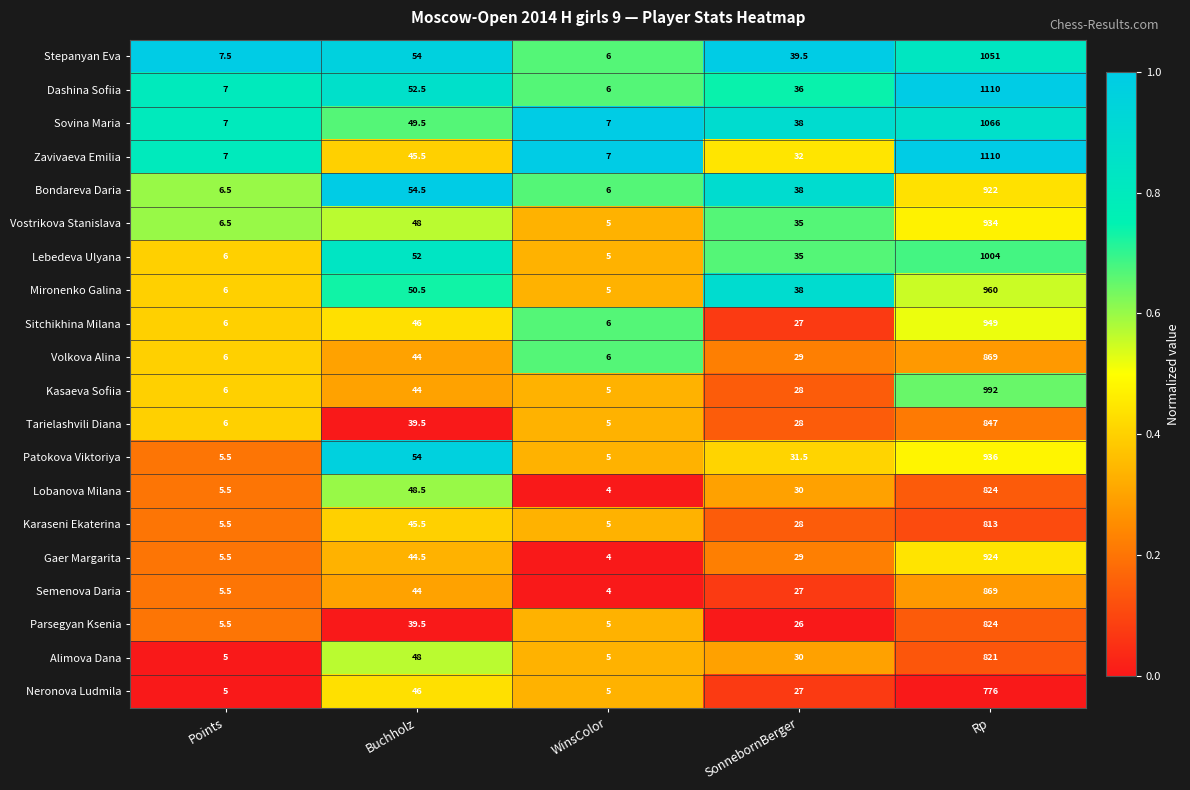

What is the difference between the Stepanyan Eva values at SonnebornBerger and Points?

32.0